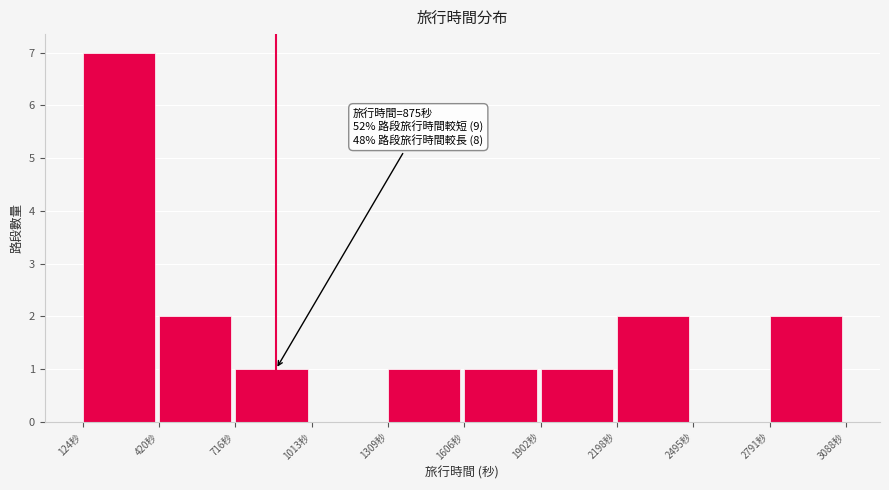

Over which range of the x-axis is the bar tallest?

100 to 400